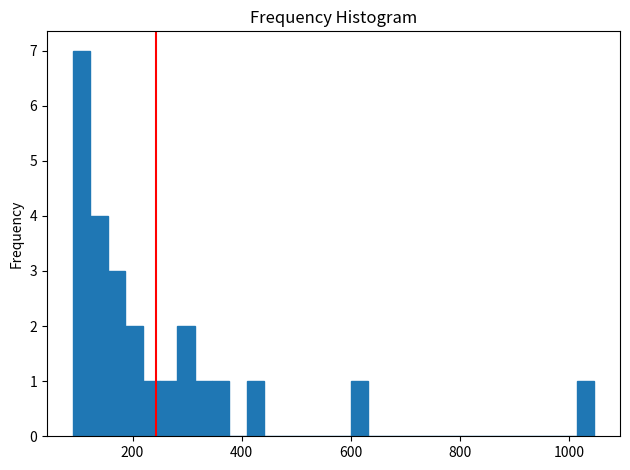

Read against the x-axis, roughly where is the centre of the tallest bar?

100